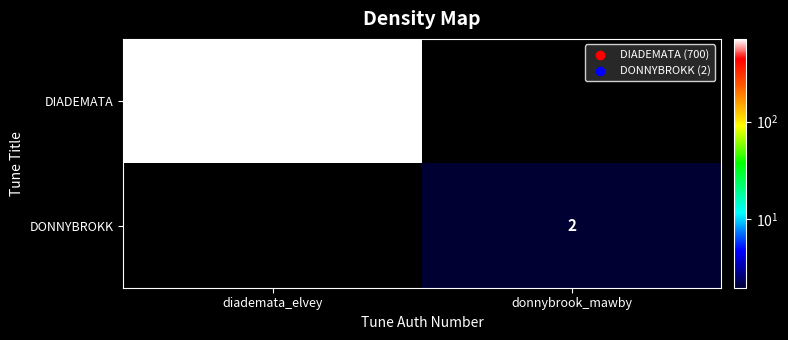

Is it true that DONNYBROKK equals 2 at donnybrook_mawby?

True